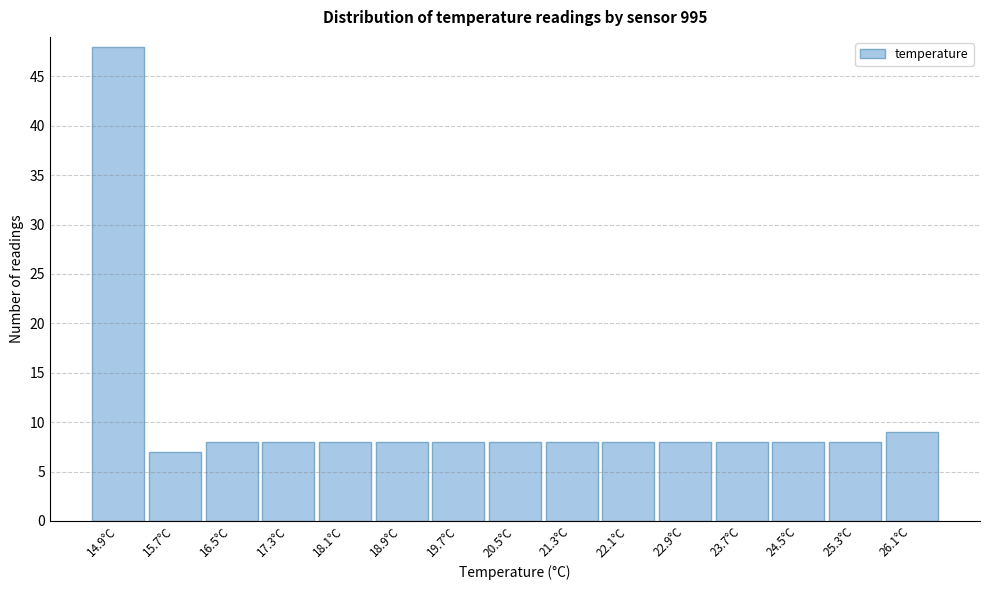

Reading right to left, transcribe all the data shown in this chart.

9	8	8	8	8	8	8	8	8	8	8	8	8	7	48